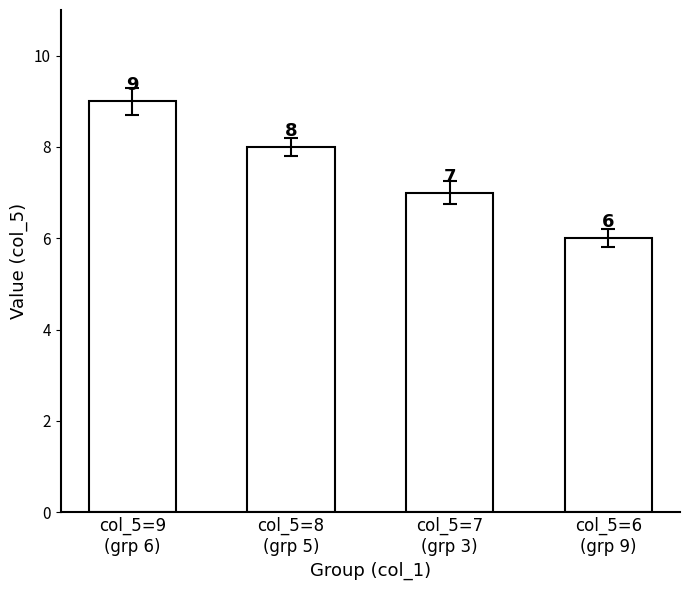

Approximately how many times larger is the value at col_5=6
(grp 9) compared to col_5=7
(grp 3)?

0.9